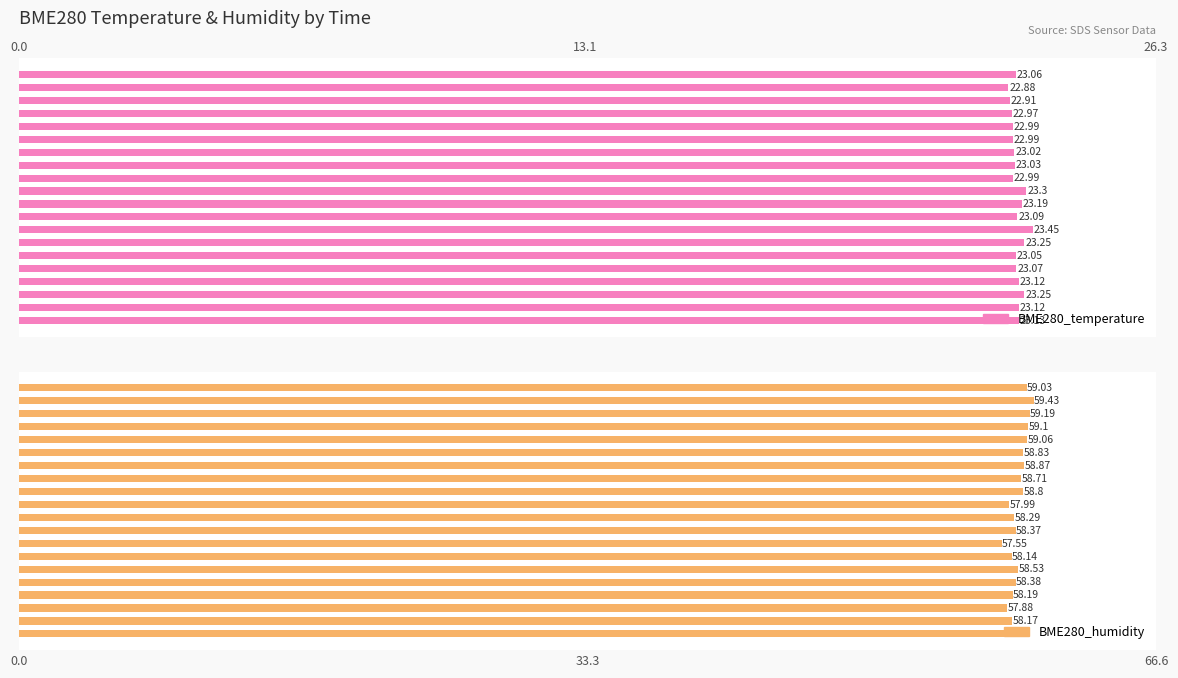

Are the bars grouped side by side (vs. stacked)?

Yes